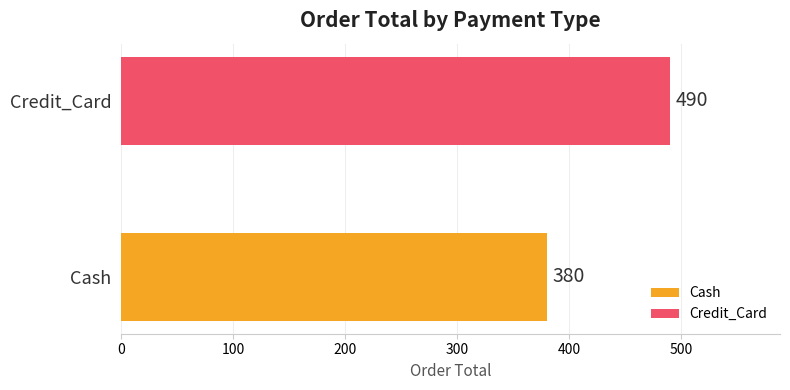

What is the maximum value shown in the chart?

490